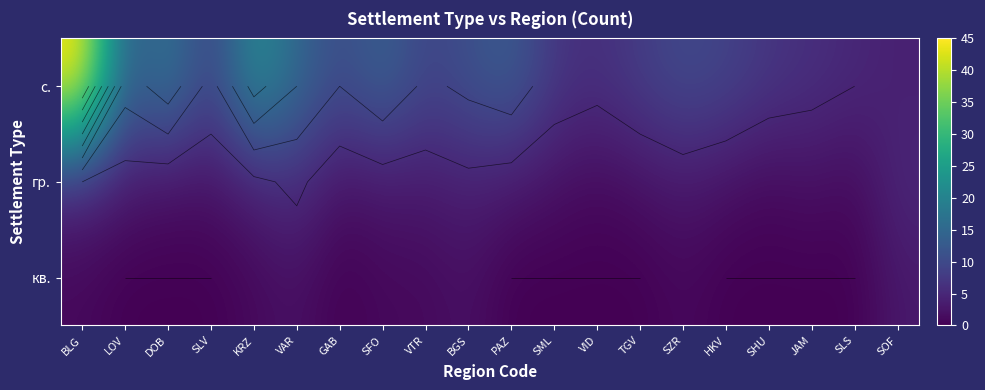

How many data points in гр. are above 3?

5